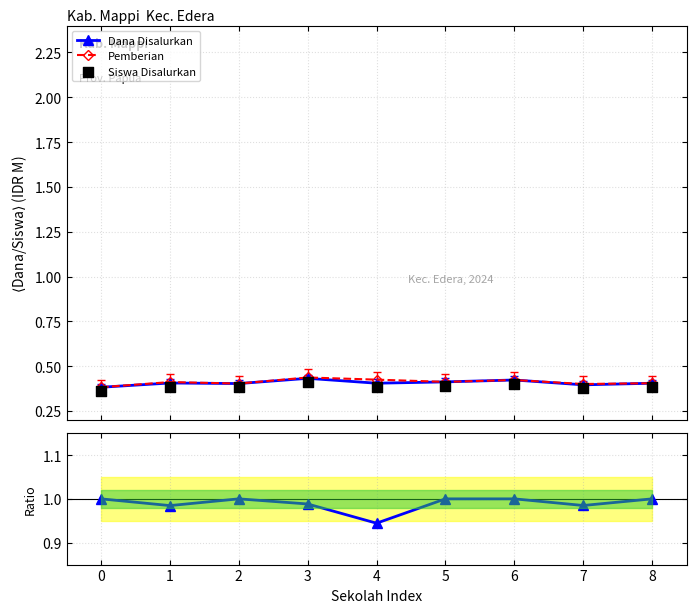

True or false: Pemberian has more than 1 interior local peaks.

True